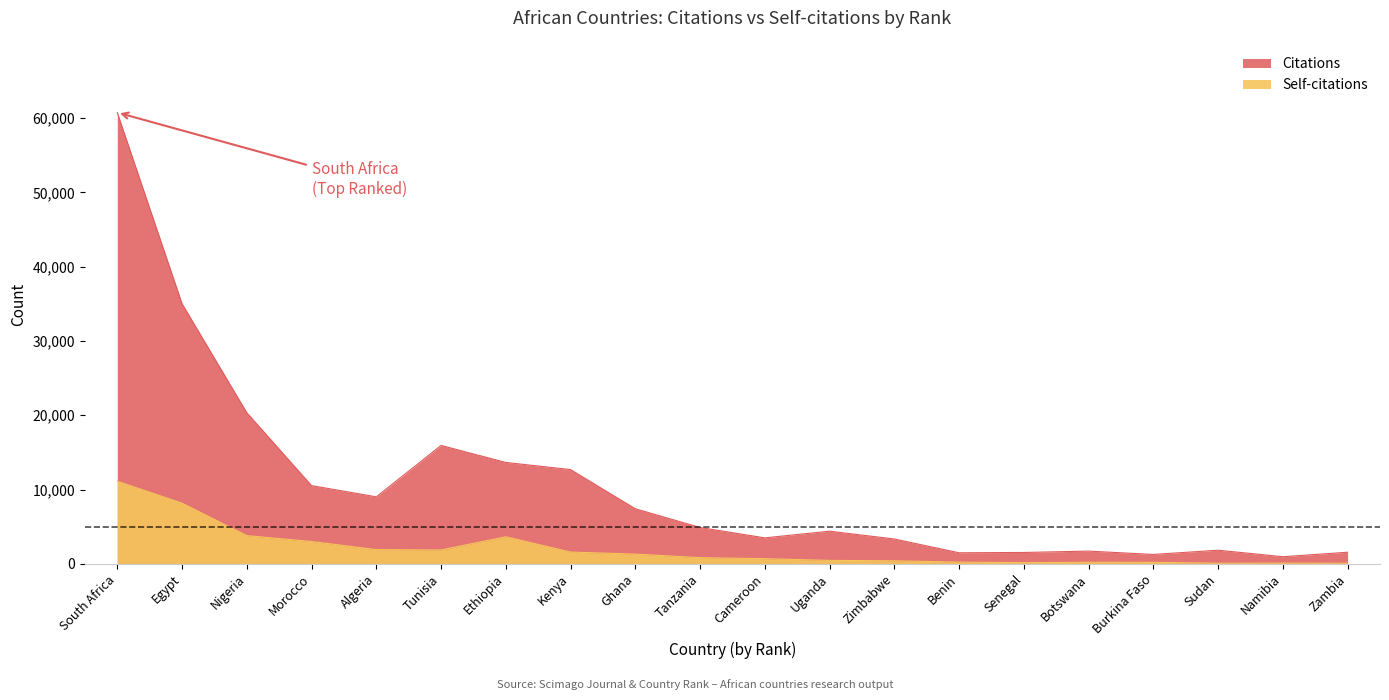

What is the label of the 4th point from the right?

Burkina Faso